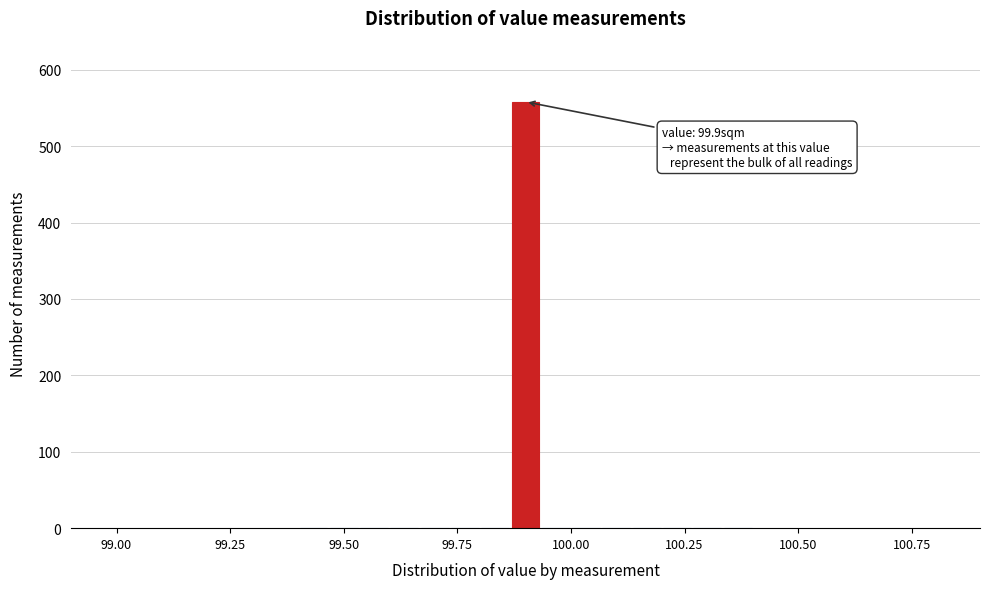

Read against the x-axis, roughly where is the centre of the tallest bar?

99.90